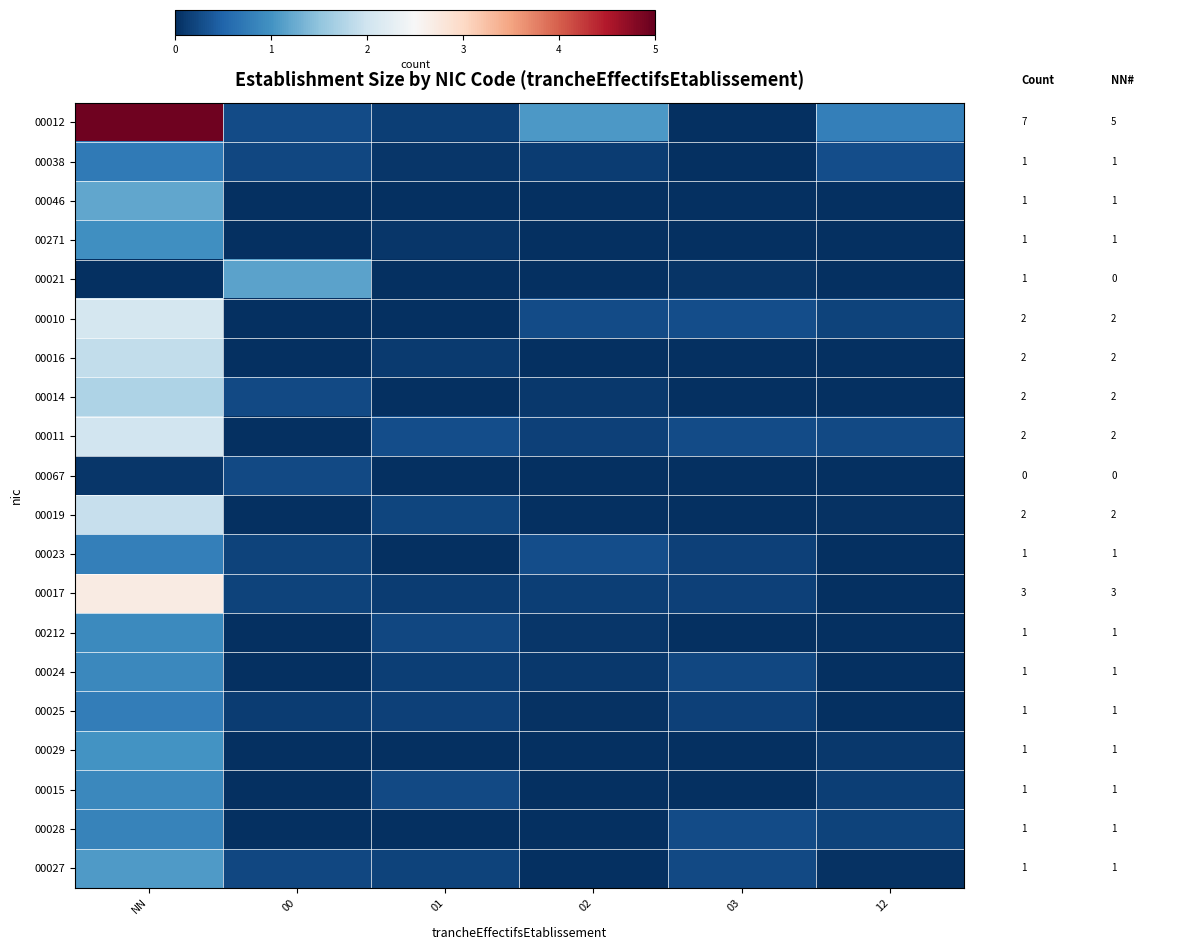

Which series has the largest range (max minus min)?

00012